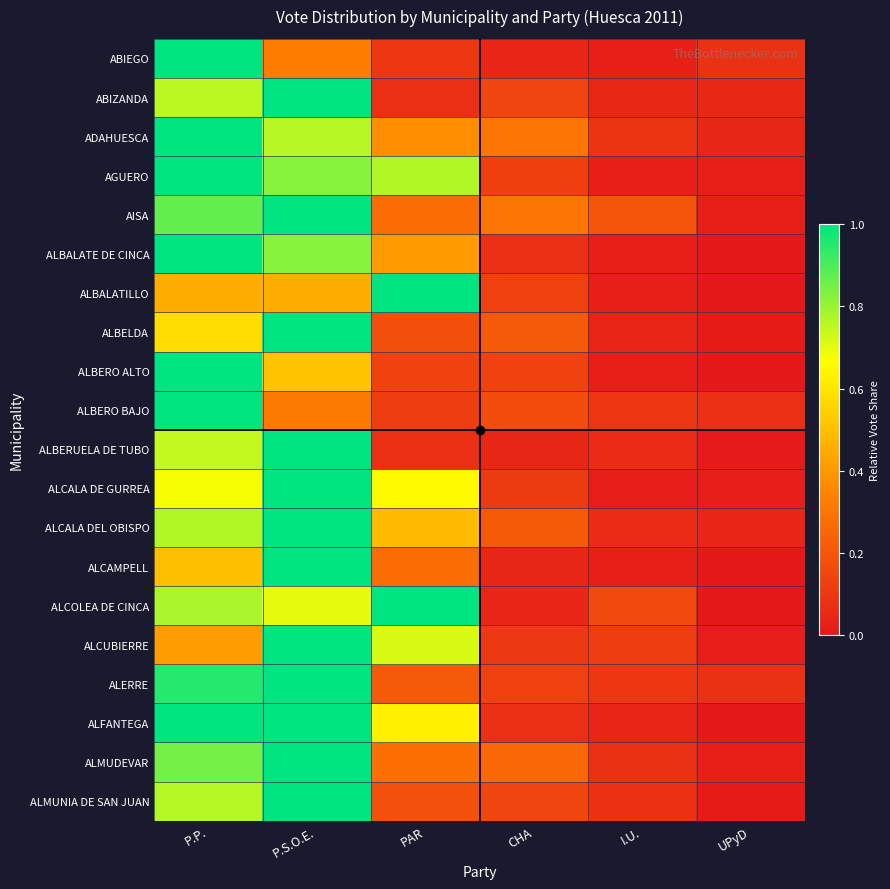

What is the greatest value displayed?

1.0